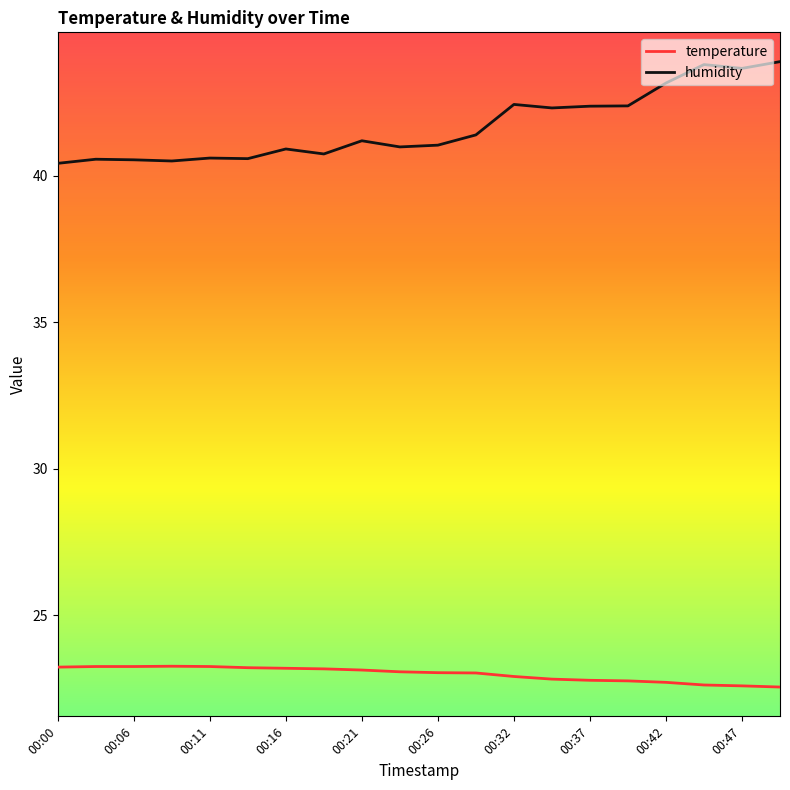

True or false: humidity and temperature intersect in this chart.

False